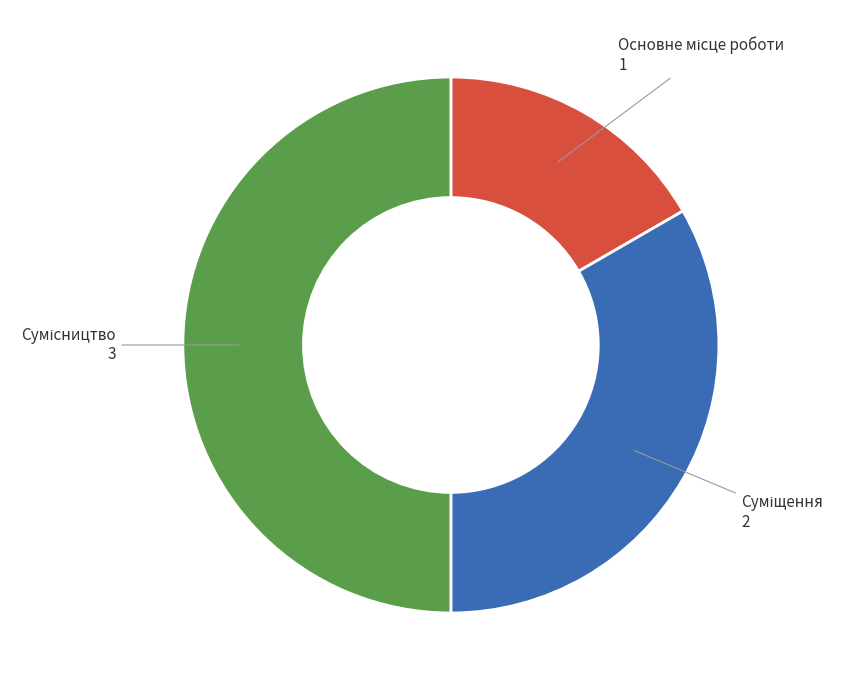

The Основне місце роботи slice represents 11% of the pie. True or false?

False